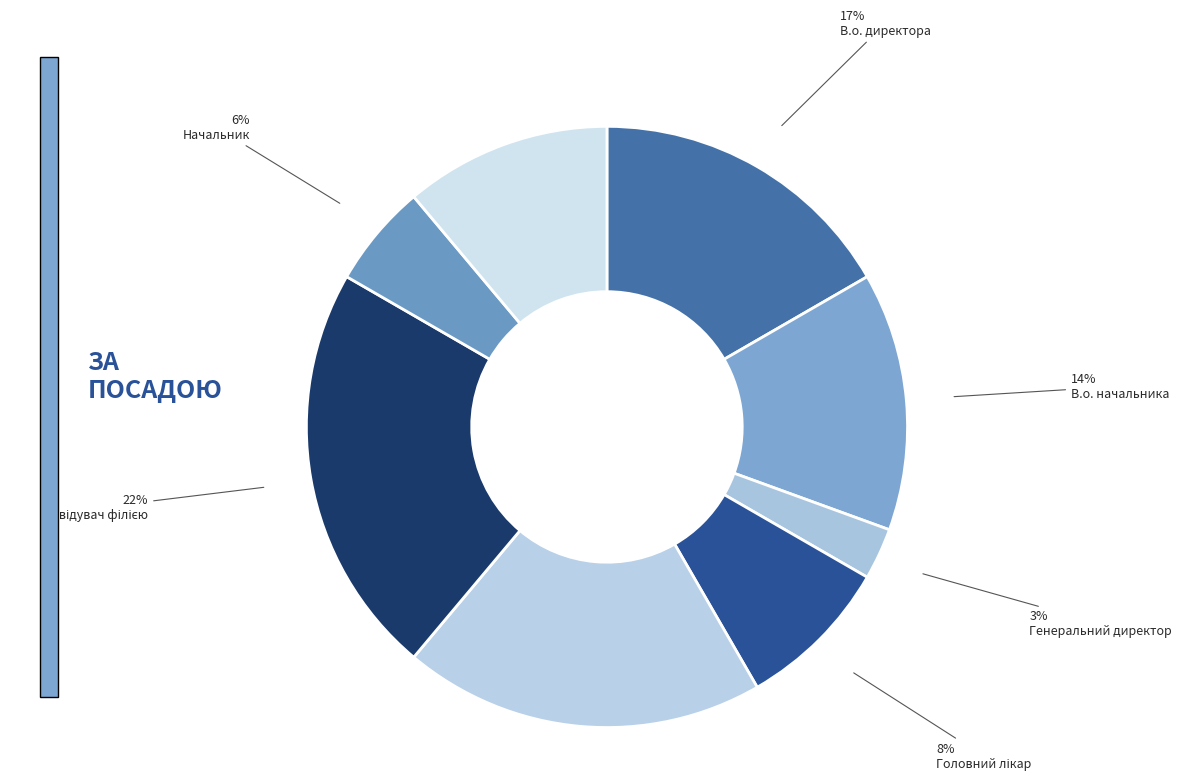

Which slice is the largest?

Завідувач філією